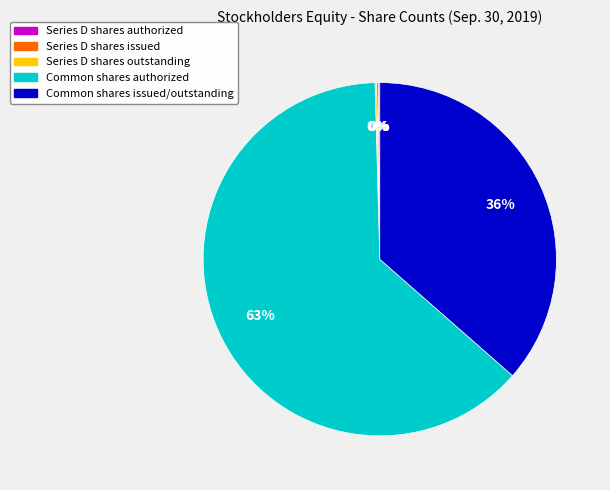

To the nearest percent, what percentage of the pie is Common shares issued/outstanding?

36%